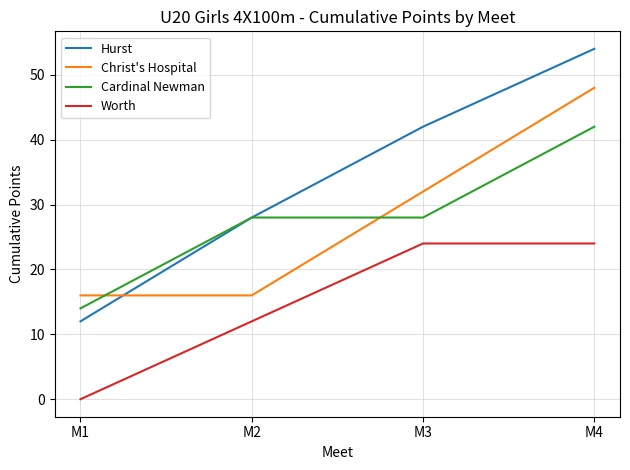

What is the difference between the Worth values at M4 and M2?

12